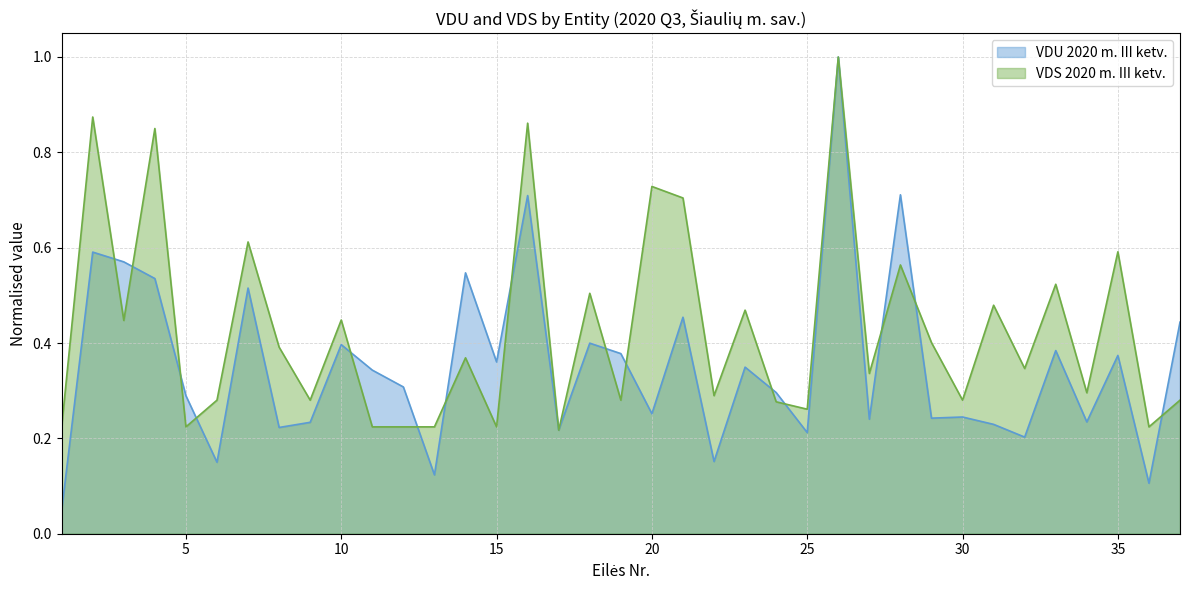

Which series has the largest total across all categories?

VDS 2020 m. III ketv.